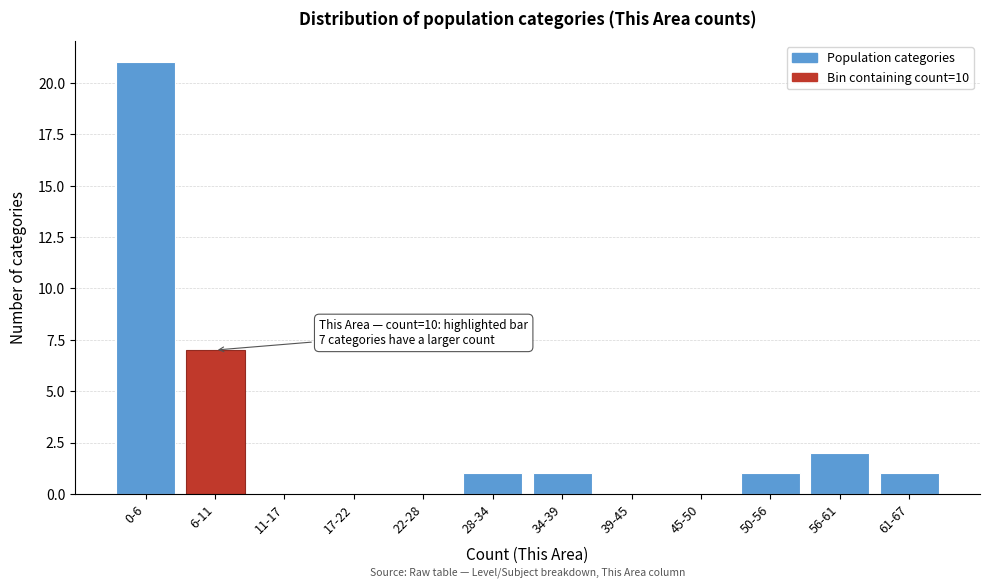

Reading right to left, what are all the values shown in this chart?

61-67=1	56-61=2	50-56=1	45-50=0	39-45=0	34-39=1	28-34=1	22-28=0	17-22=0	11-17=0	6-11=7	0-6=21